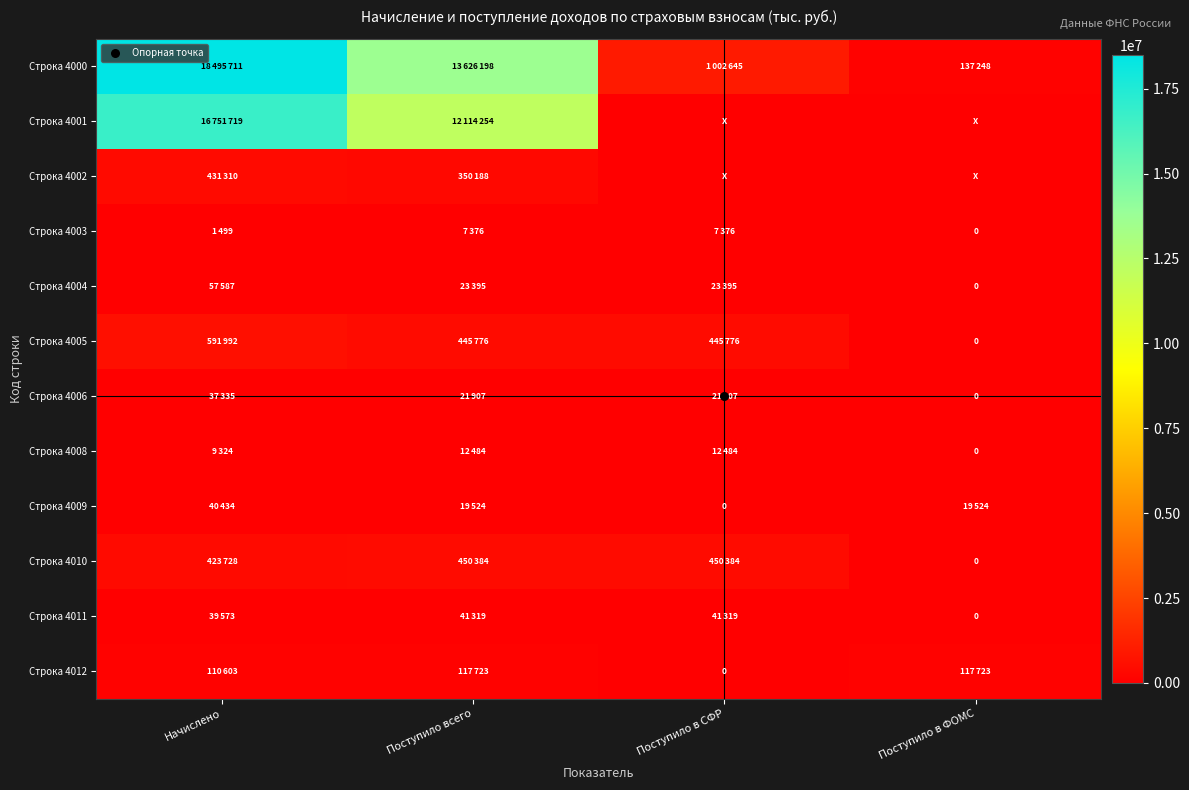

What is the spread (max minus min) of values at Начислено?

18494212